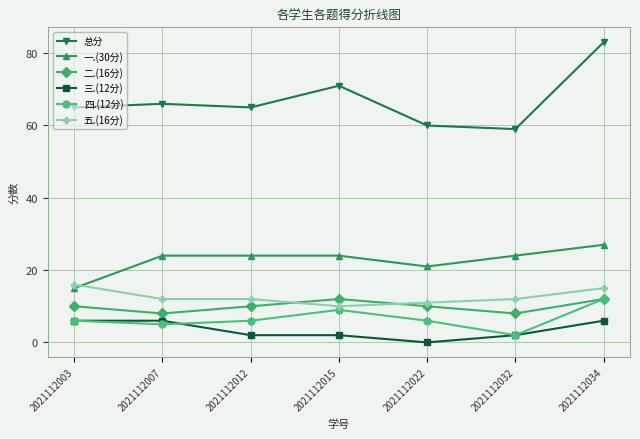

At which category does the chart reach its peak across all series?

2021112034